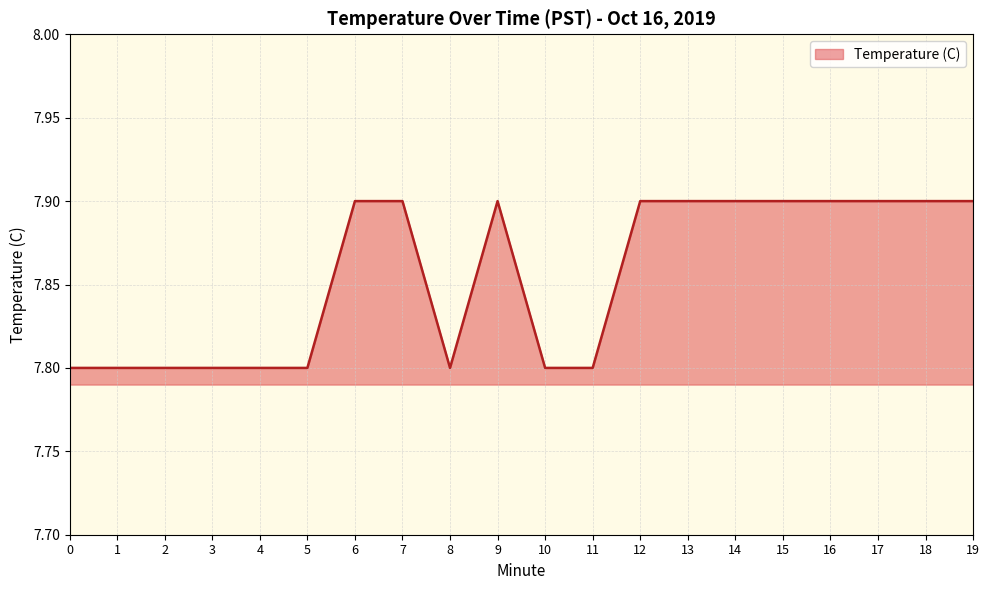

The value at 8 is 7.8. True or false?

True